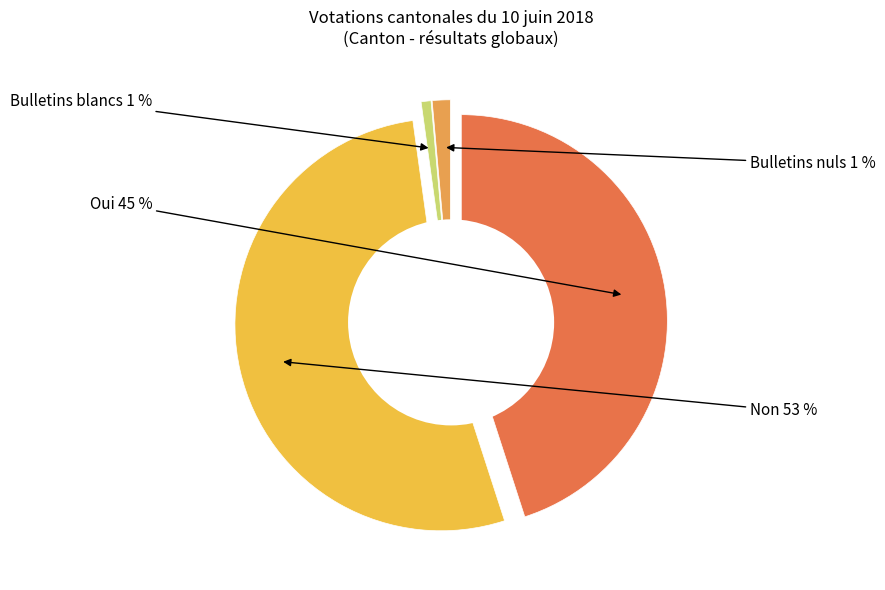

Which category accounts for the majority?

Non